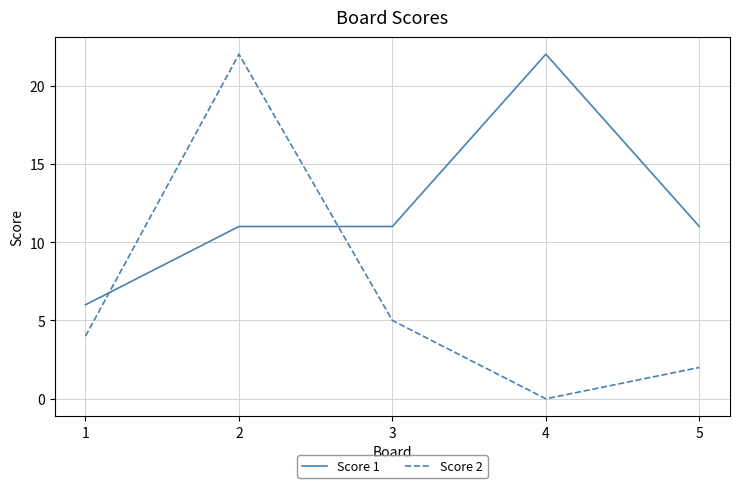

How many lines are shown in the chart?

2